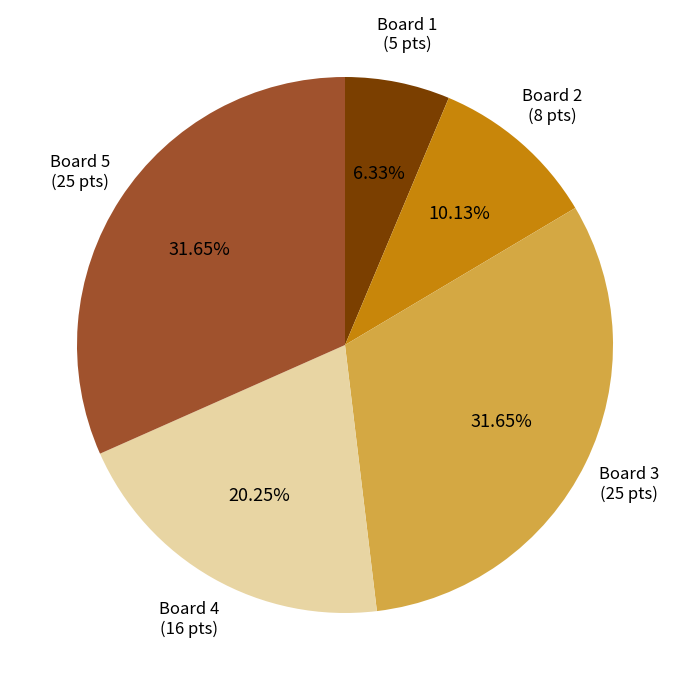

Is there a majority slice in this chart?

No